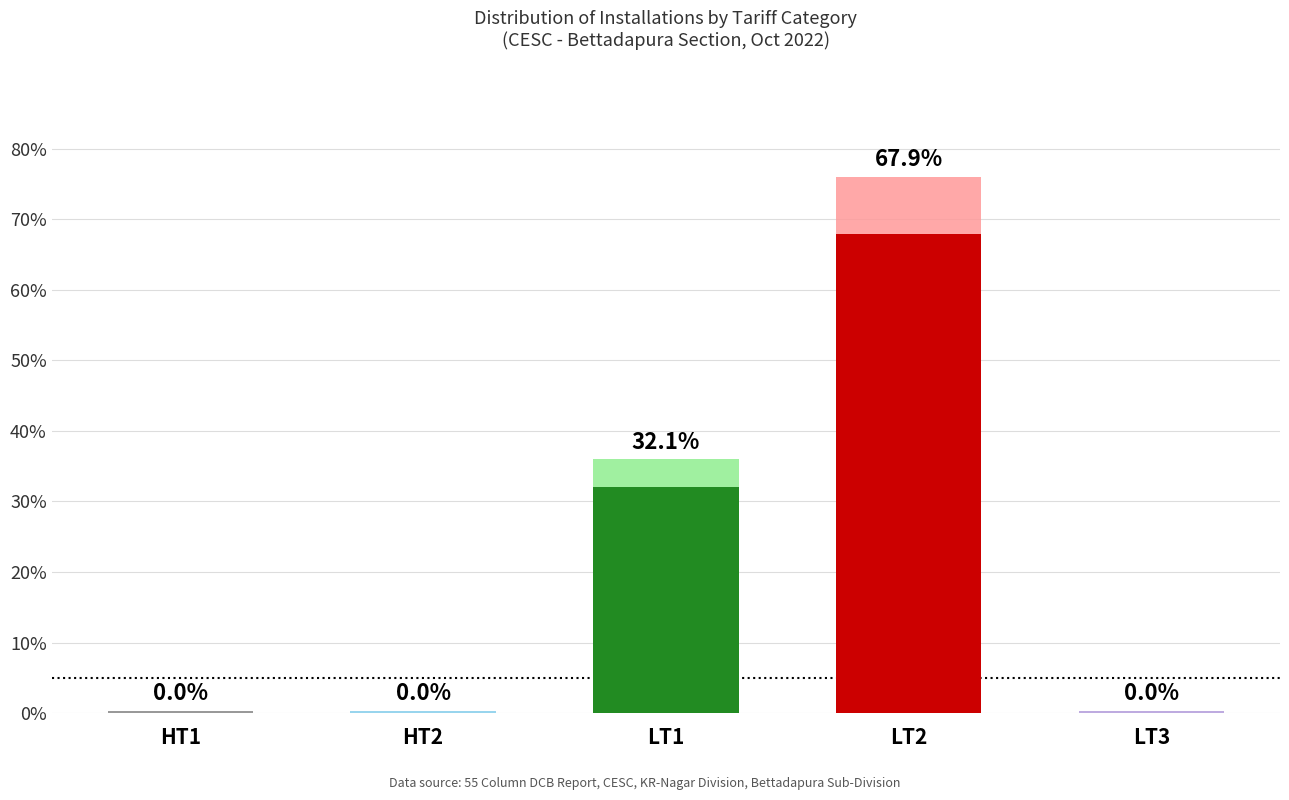

At which category does the chart reach its peak across all series?

LT2